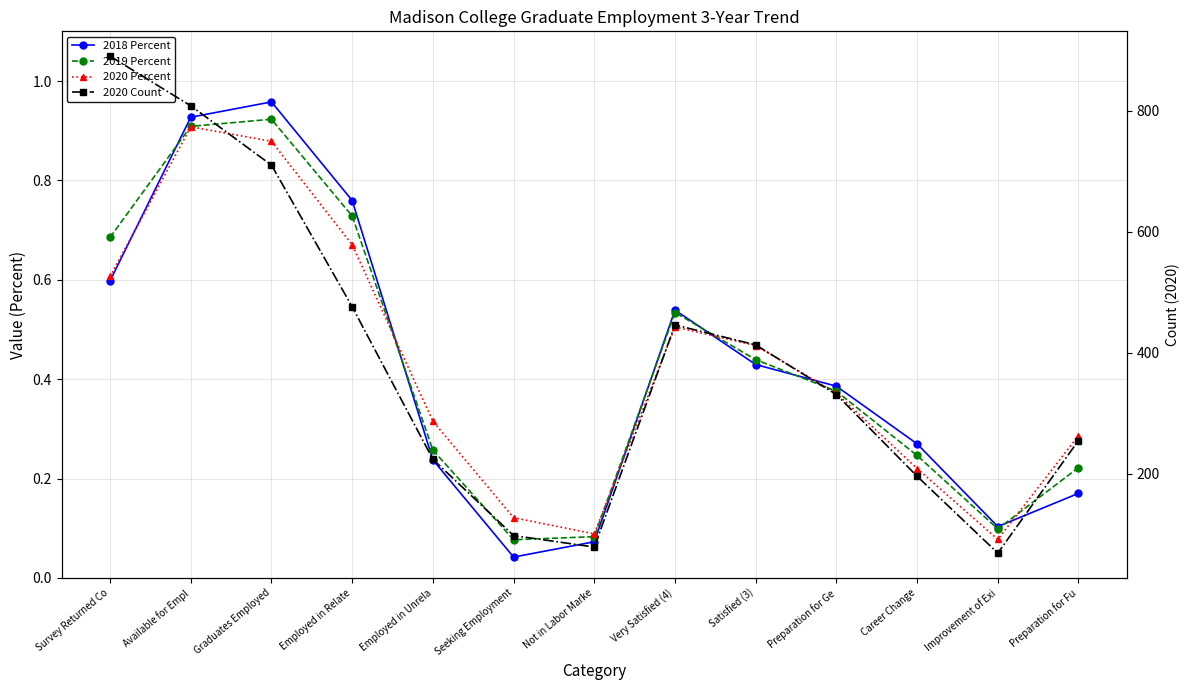

What is the spread (max minus min) of values at Not in Labor Marke?

78.9